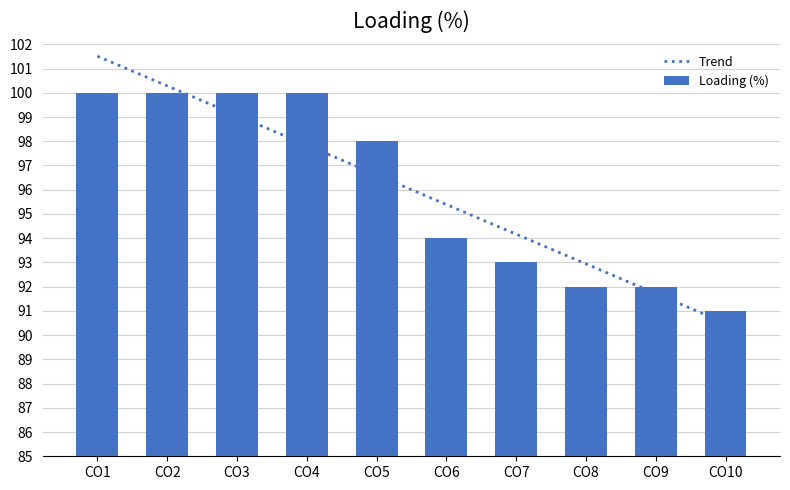

What is the difference between the second highest and minimum values in the Loading (%) series?

9